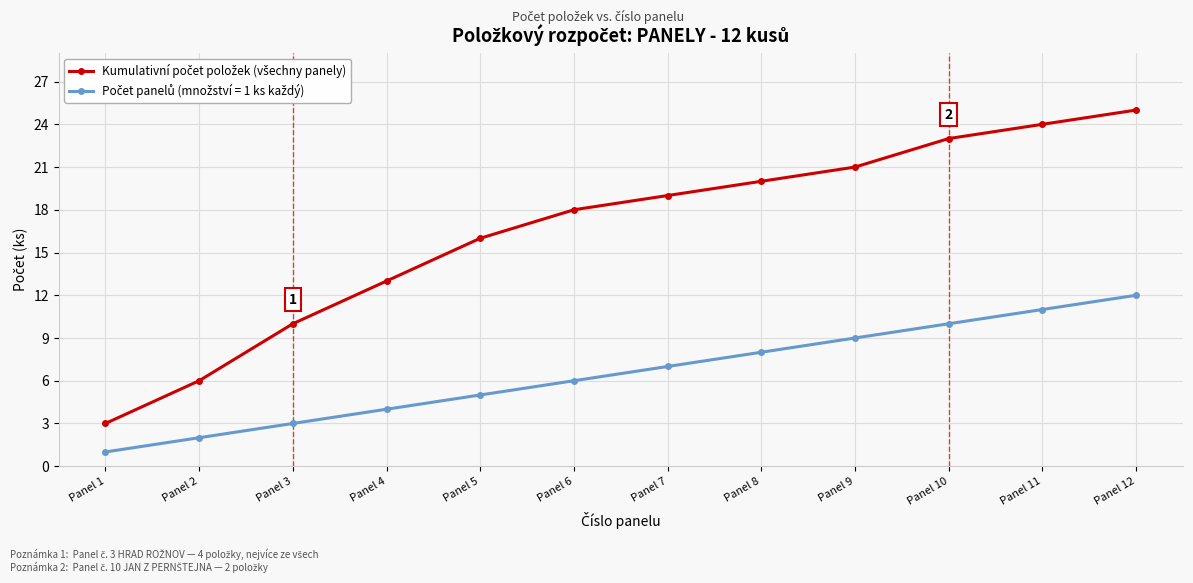

Which label corresponds to the smallest value in the chart?

Panel 1